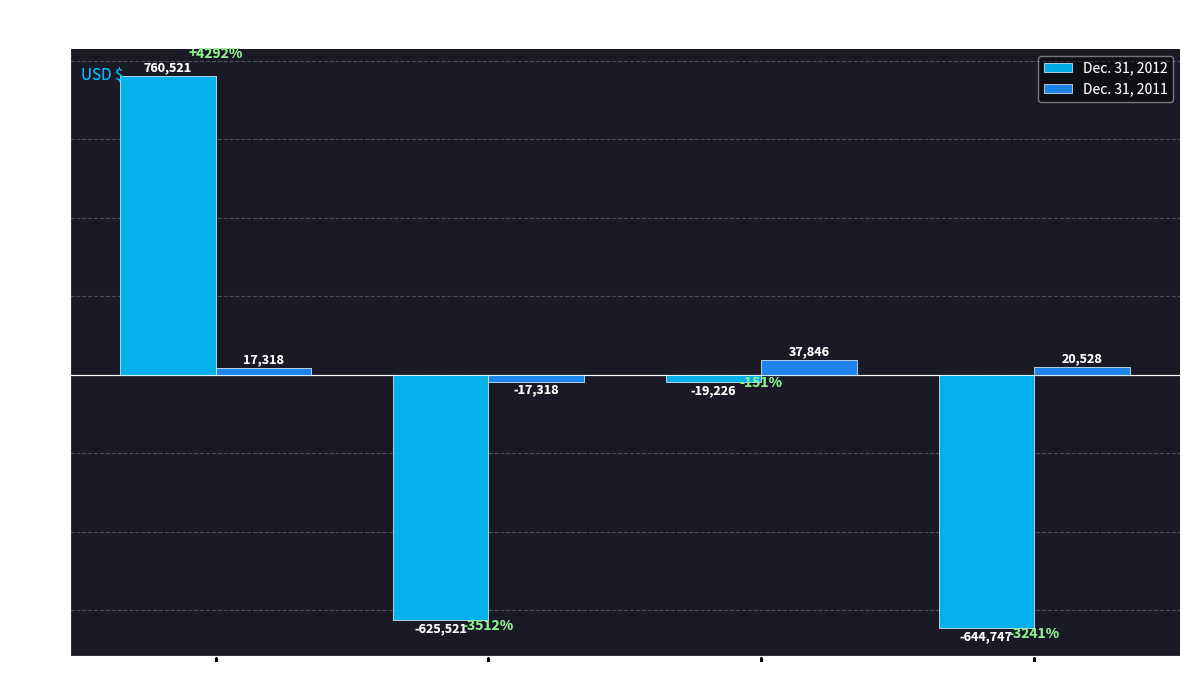

Rank the series by their maximum value, from lowest to highest.

Dec. 31, 2011, Dec. 31, 2012